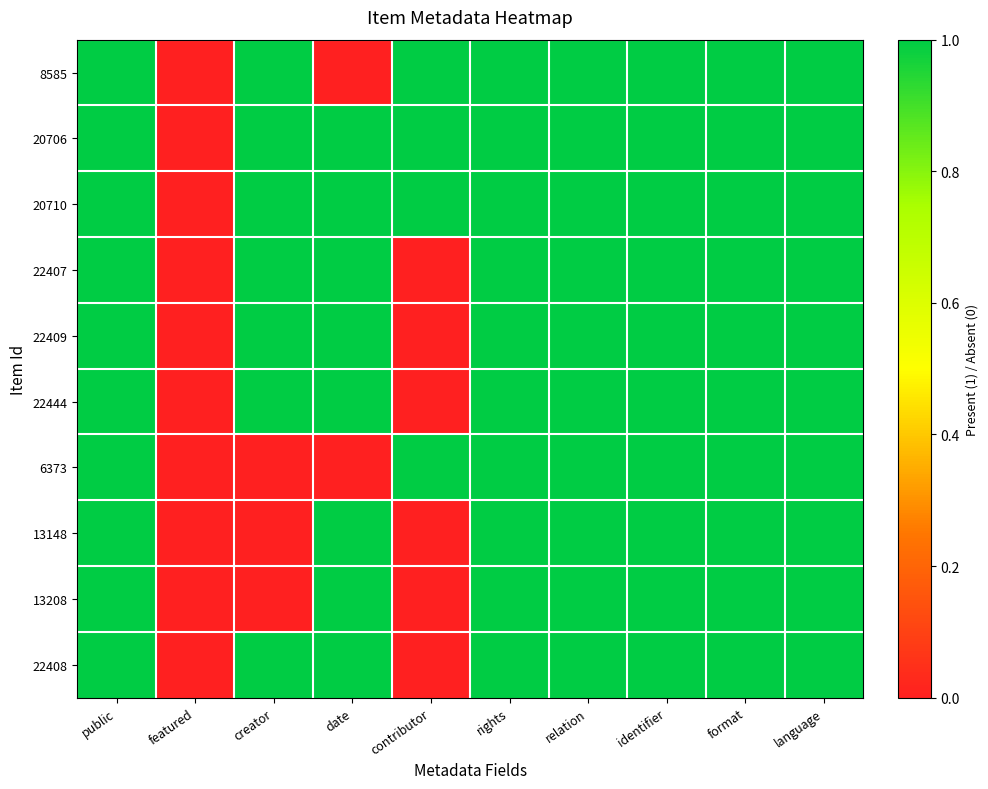

Between featured and contributor, which is larger?

contributor